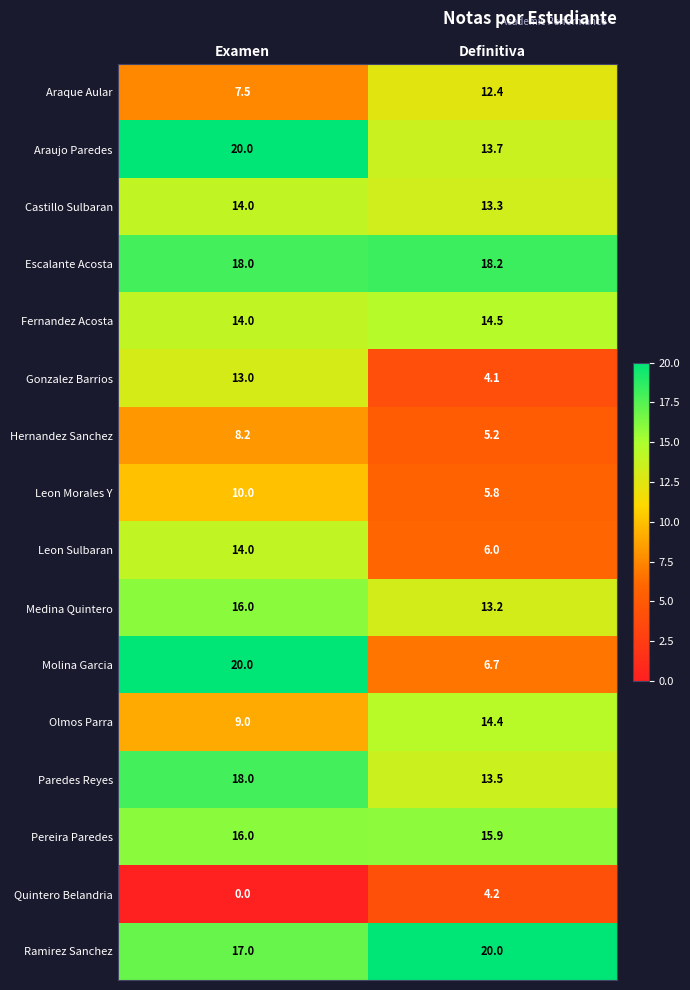

What is the approximate value of Escalante Acosta at Definitiva?

18.2